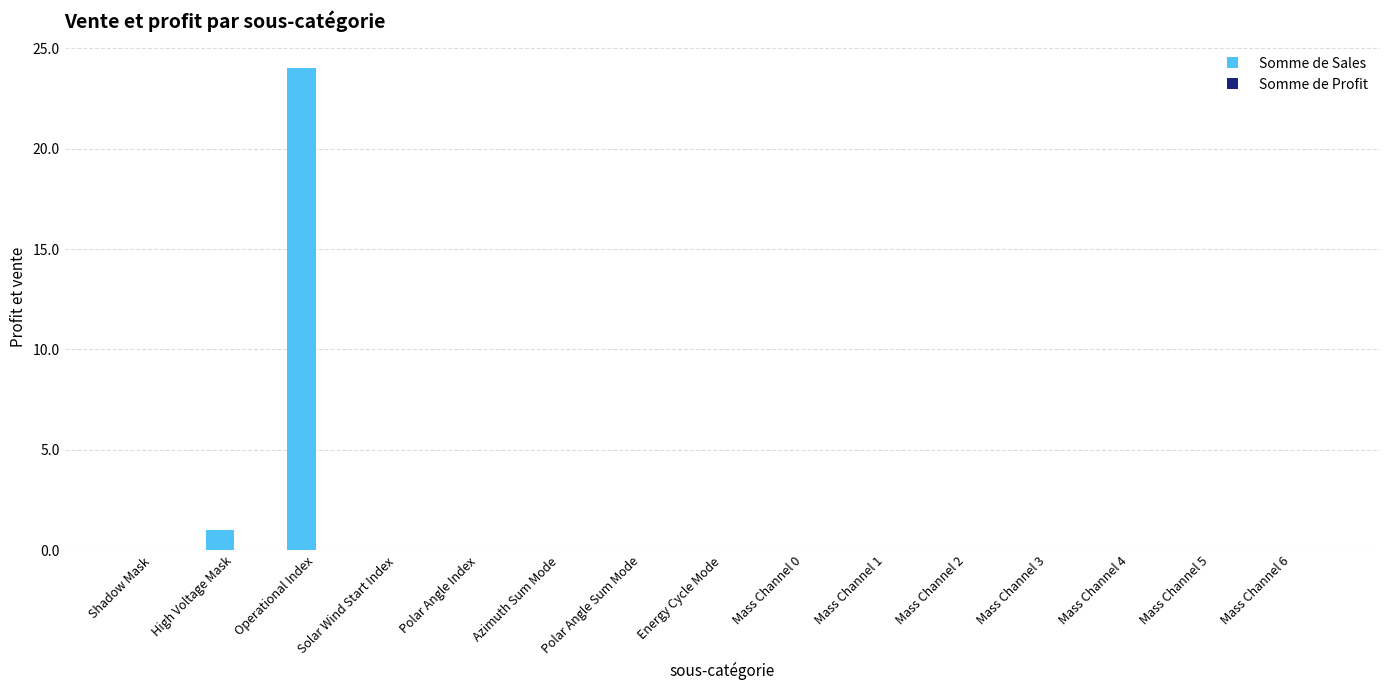

Is it true that the value at Mass Channel 0 is -14?

False